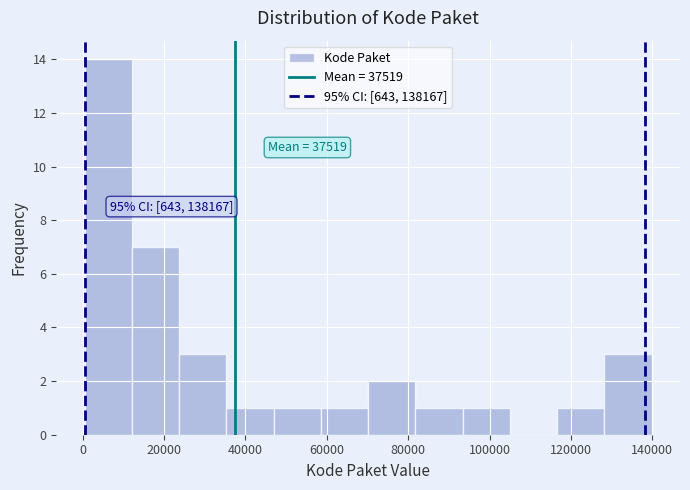

Over which range of the x-axis is the bar tallest?

0 to 12000